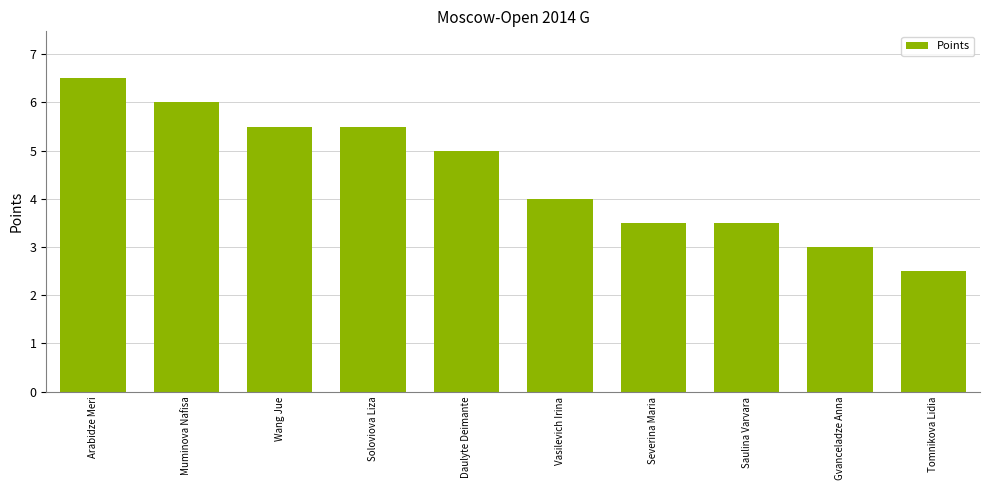

True or false: the data shows 3.5 at Severina Maria.

True